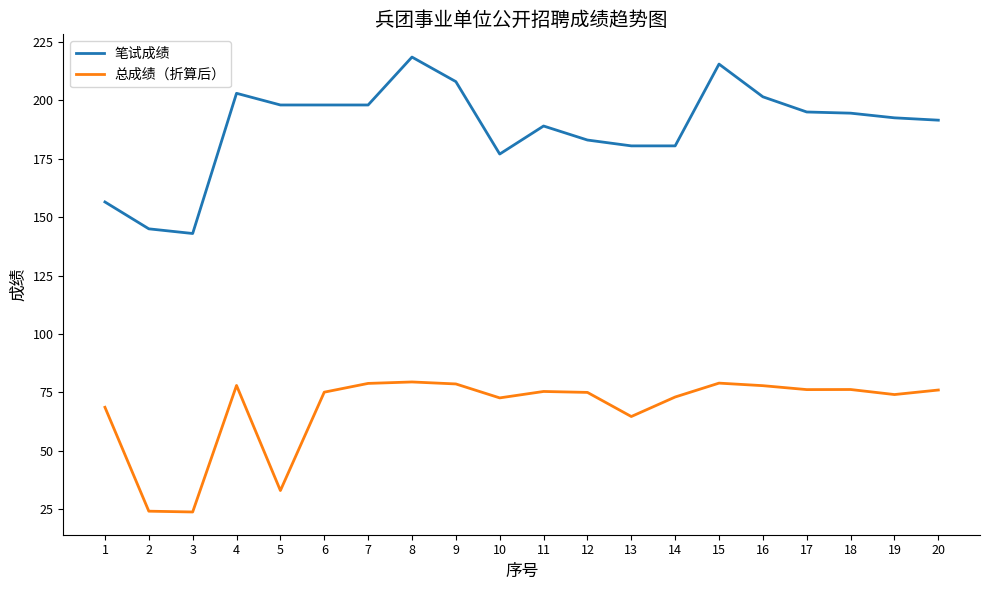

True or false: 笔试成绩 and 总成绩（折算后） cross at least once.

False